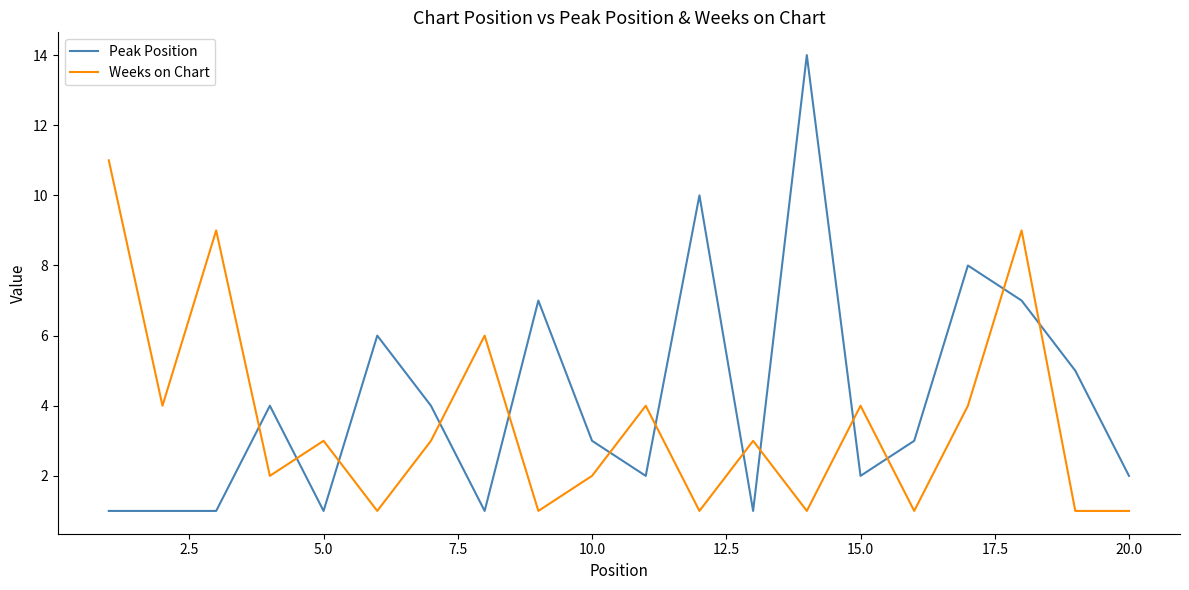

Which series ends up on top after the final intersection of Weeks on Chart and Peak Position?

Peak Position